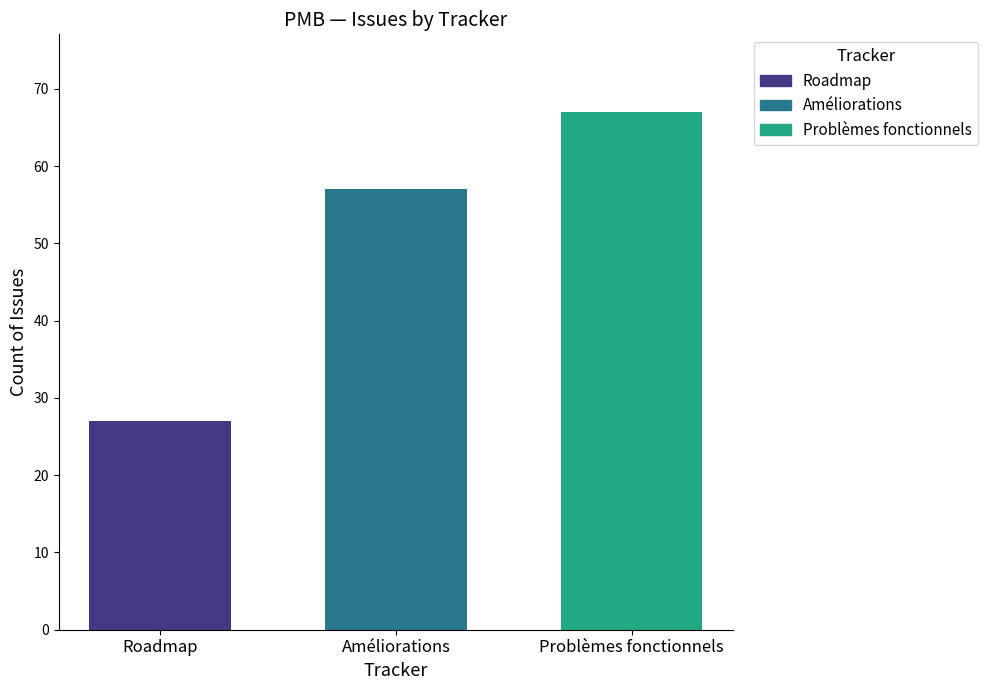

What is the minimum value shown in the chart?

27